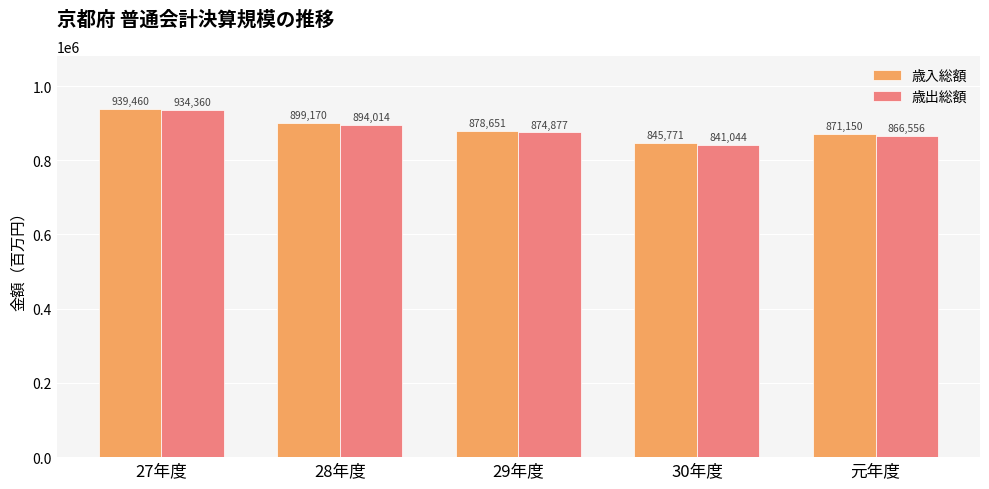

The 歳出総額 series shows 1295961 at 元年度. True or false?

False